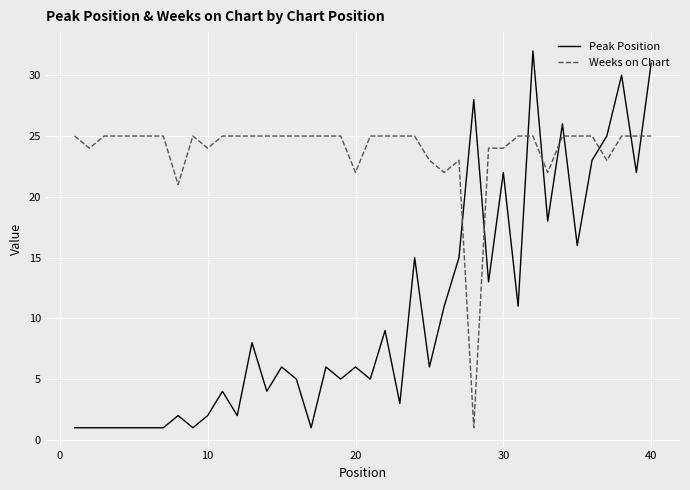

What is the lowest value of the Weeks on Chart series?

1